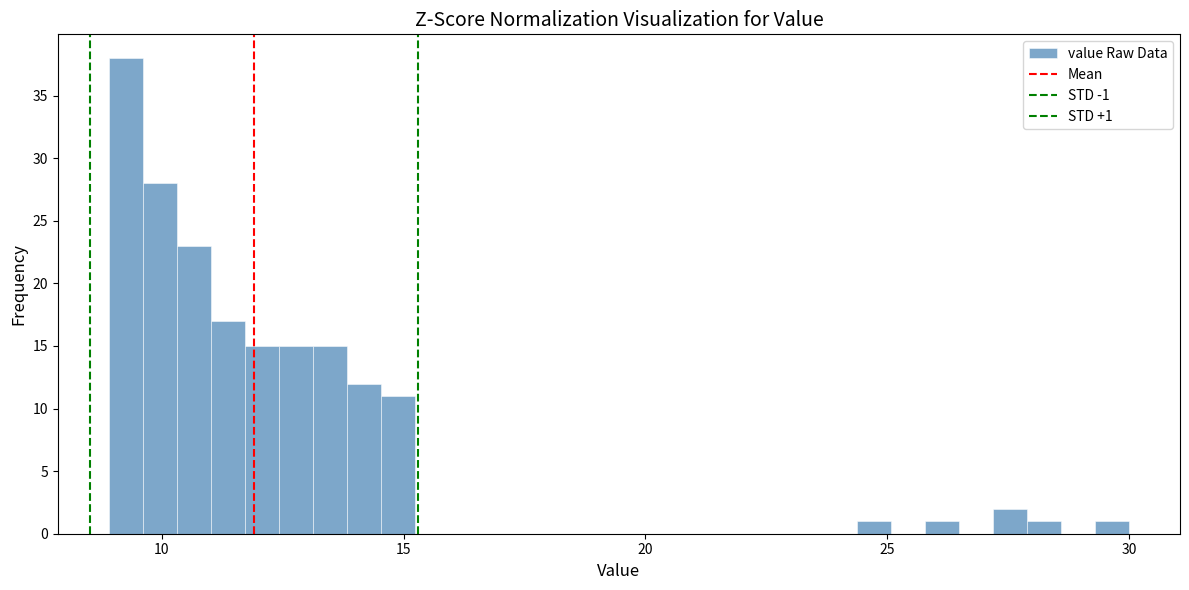

Read against the x-axis, roughly where is the centre of the tallest bar?

9.5